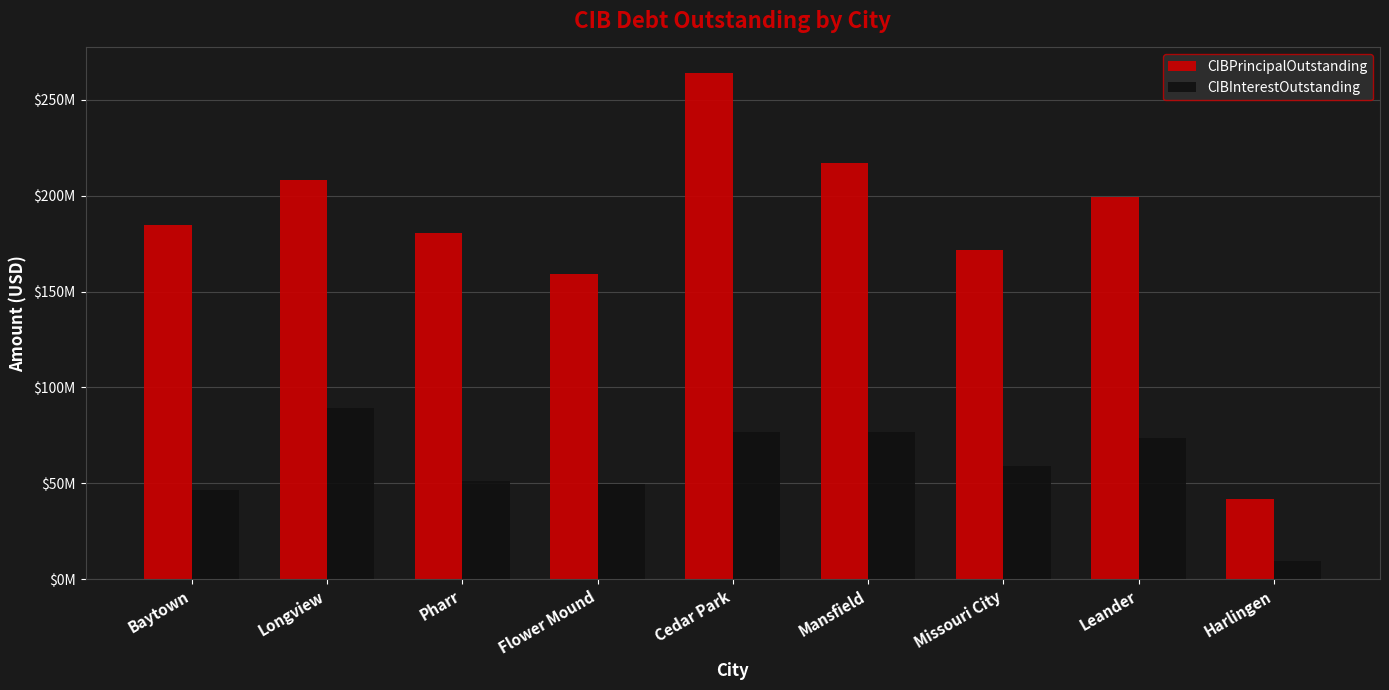

What is the highest value of the CIBInterestOutstanding series?

89461122.9